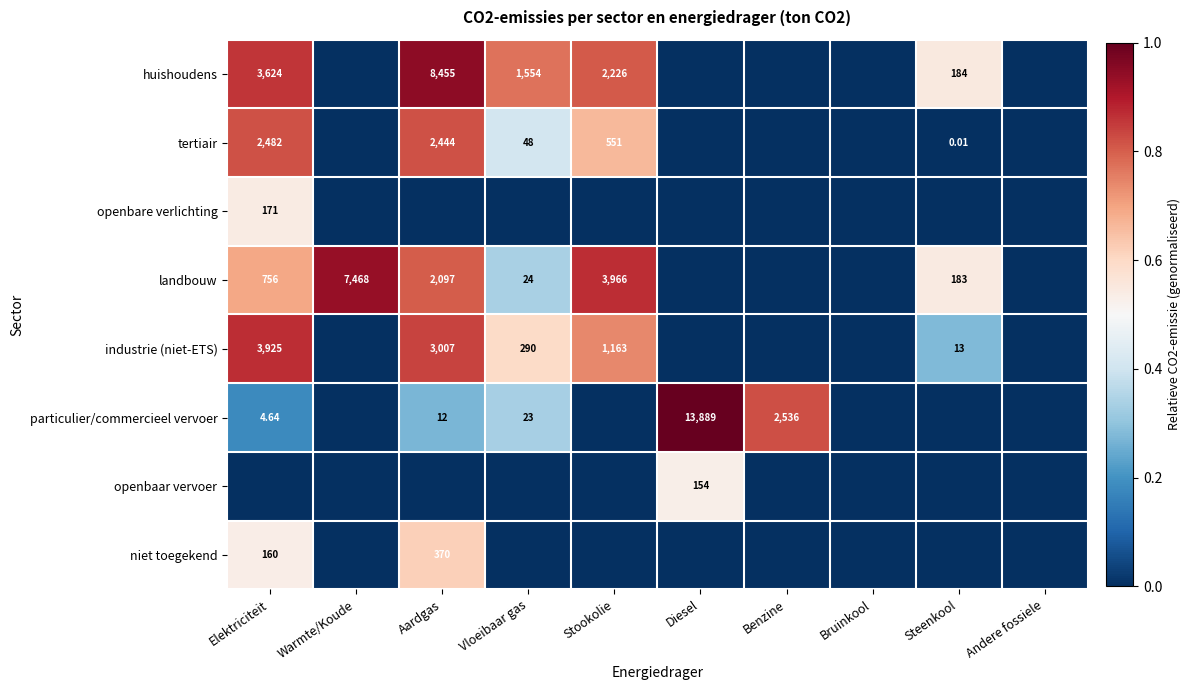

How many values in the niet toegekend series exceed 0?

2